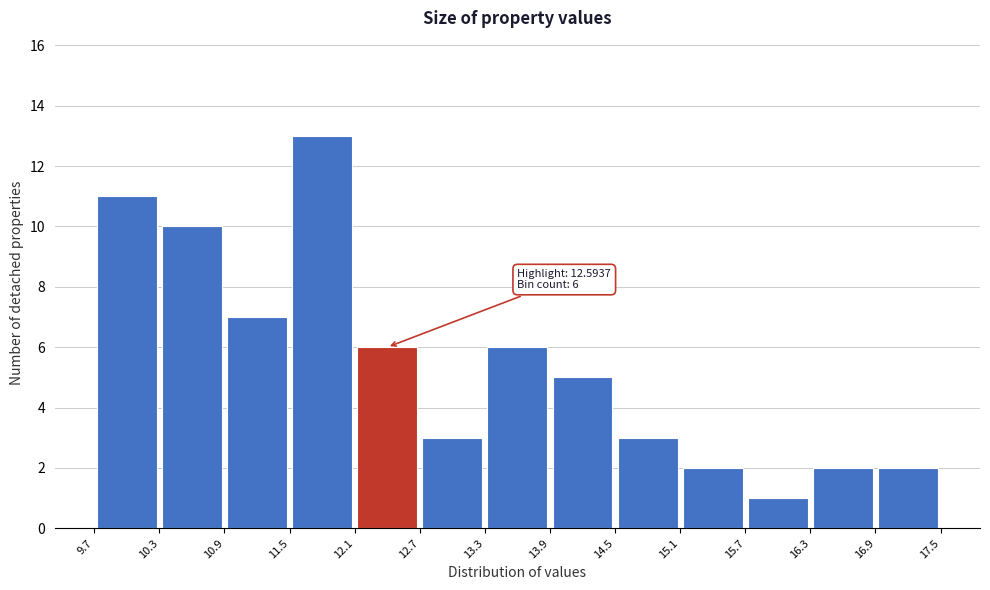

Over which range of the x-axis is the bar tallest?

11.5 to 12.1